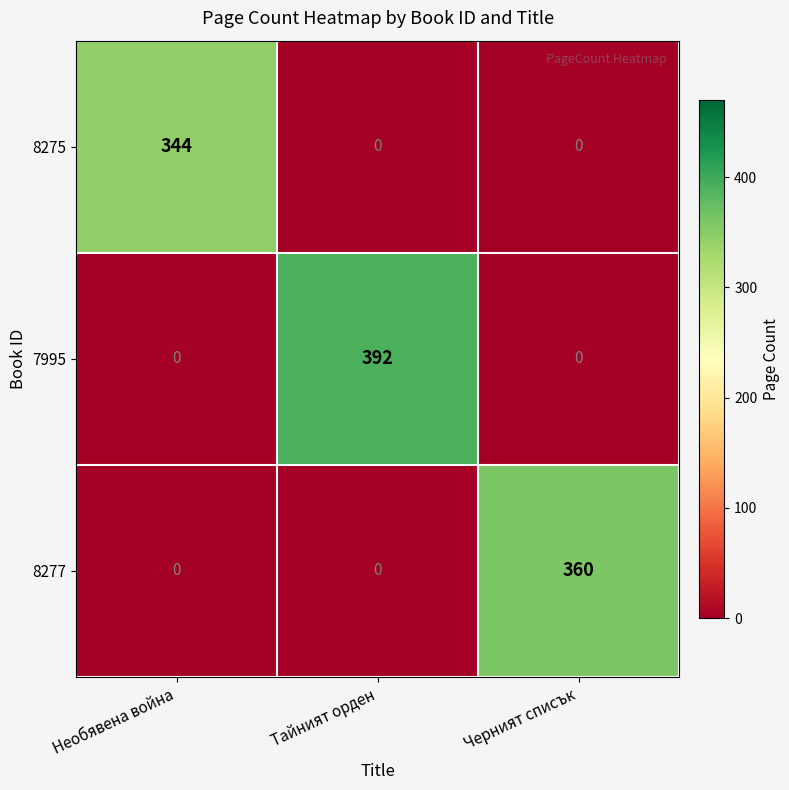

How many categories are shown in the chart?

3